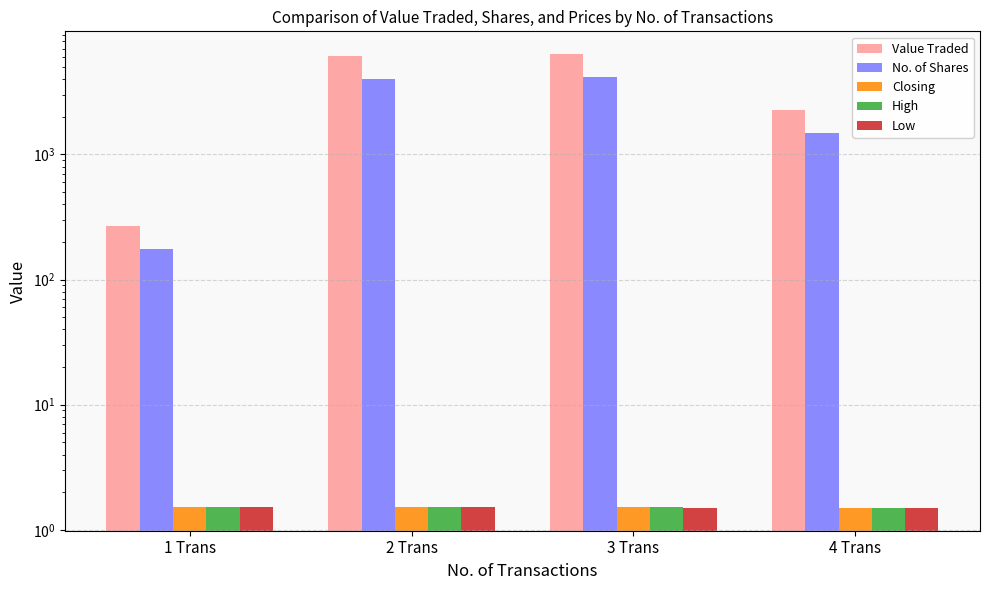

Which label corresponds to the smallest value in the chart?

4 Trans